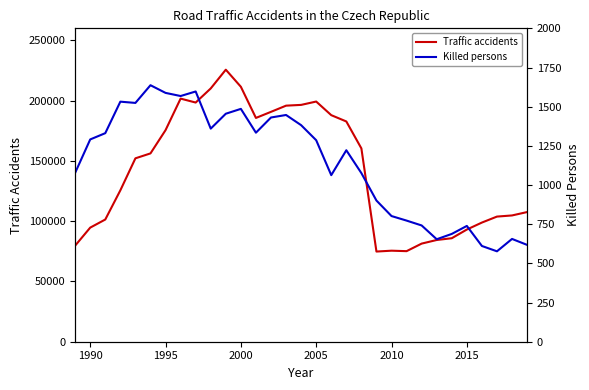

What is the minimum value for Traffic accidents?

74815